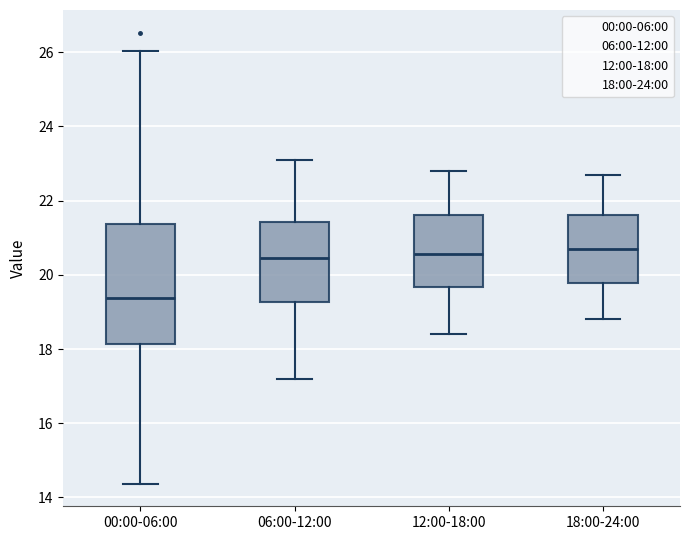

Where does the upper whisker of the box for 00:00-06:00 end on the y-axis? The values are not printed on the chart, so give them approximately, as read against the axis.

26.0